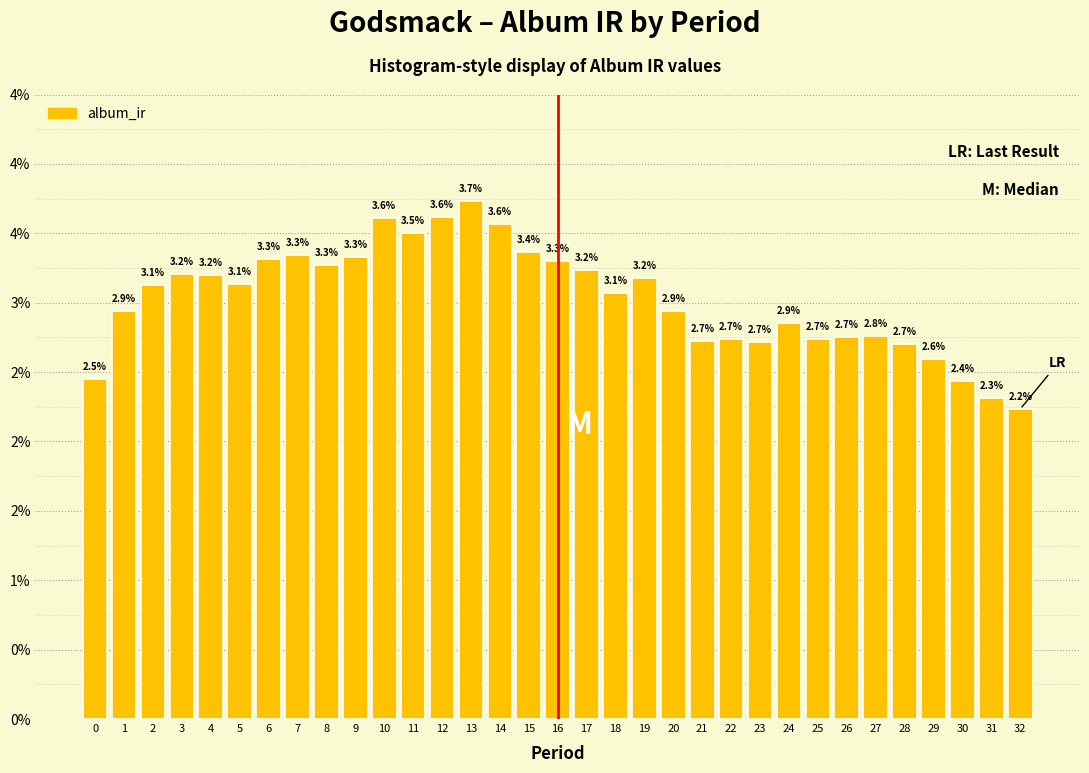

Are the bars horizontal?

No